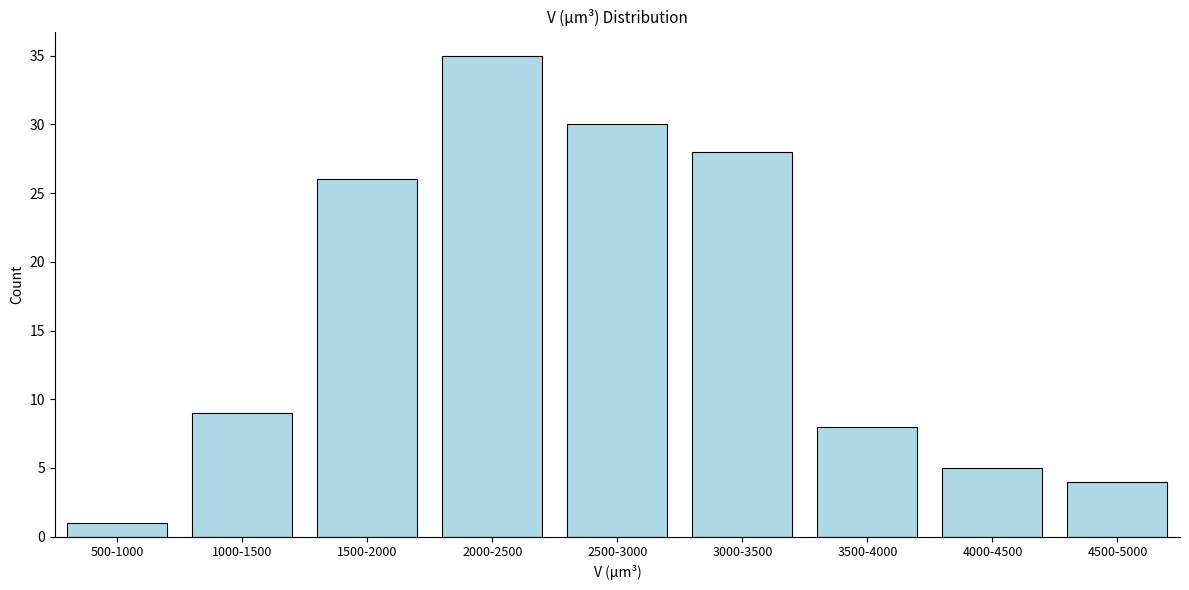

Reading right to left, list all the values displayed in this chart.

4500-5000=4	4000-4500=5	3500-4000=8	3000-3500=28	2500-3000=30	2000-2500=35	1500-2000=26	1000-1500=9	500-1000=1